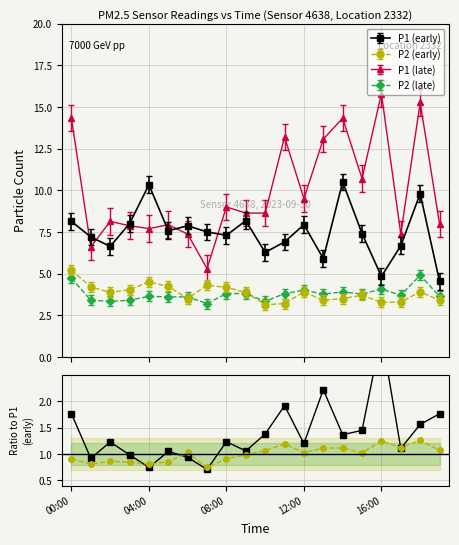

What is the smallest value displayed?

0.7